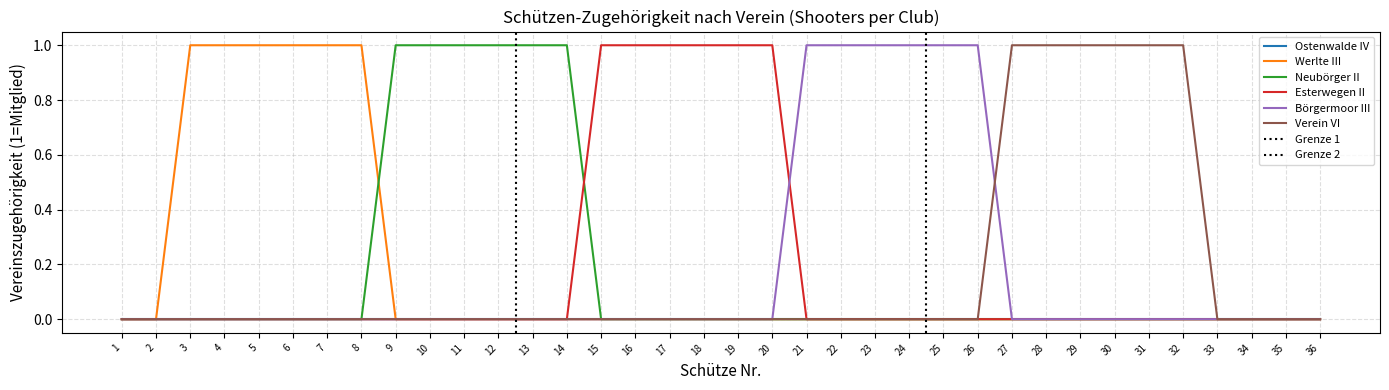

The value of Esterwegen II at 14 is -1. True or false?

False